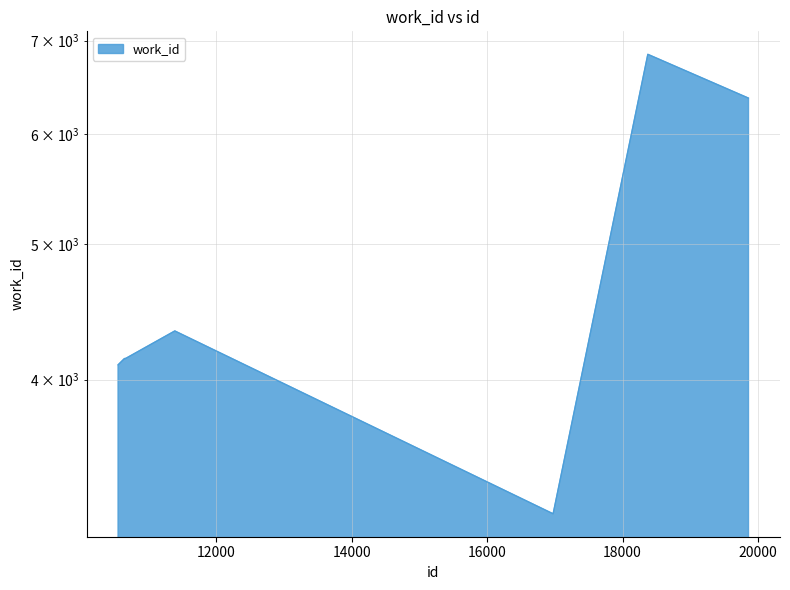

Which label corresponds to the largest value in the chart?

18373